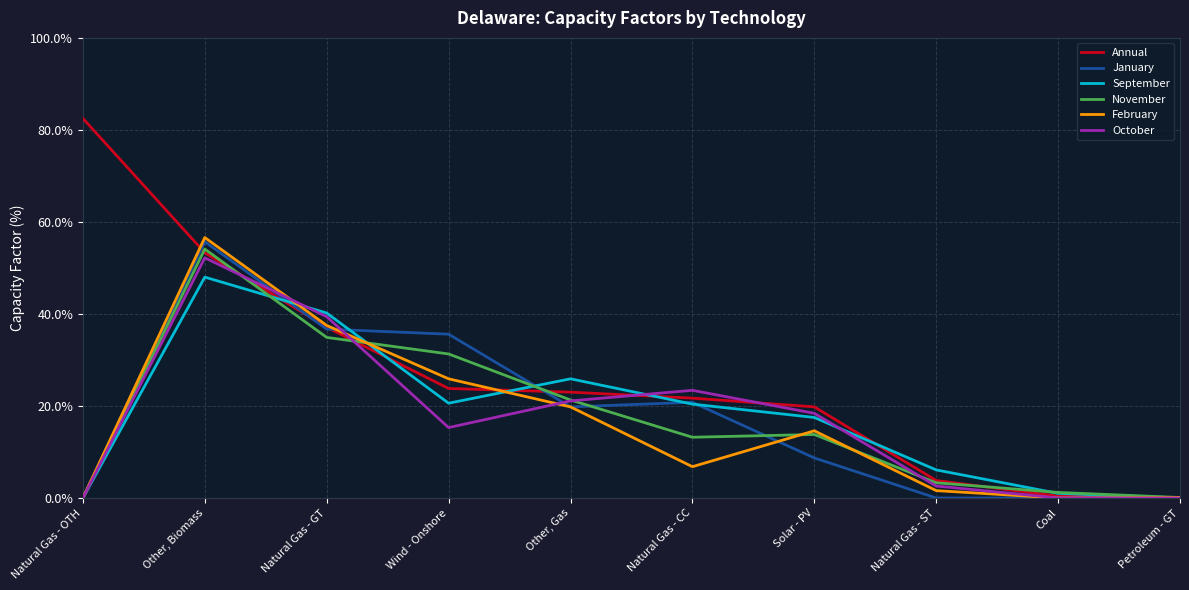

Rank the categories by Annual value from highest to lowest.

Natural Gas - OTH, Other, Biomass, Natural Gas - GT, Wind - Onshore, Other, Gas, Natural Gas - CC, Solar - PV, Natural Gas - ST, Coal, Petroleum - GT